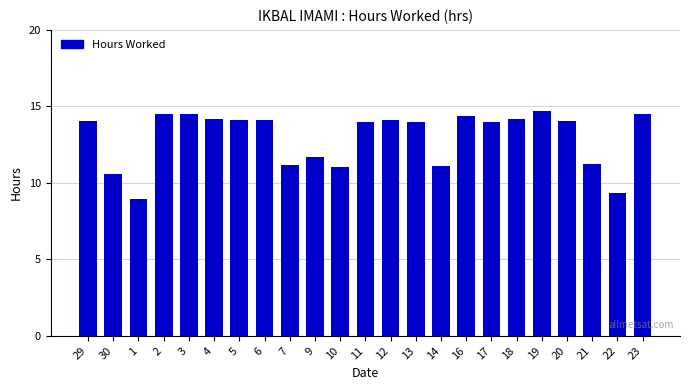

Between 16 and 14, which is larger?

16